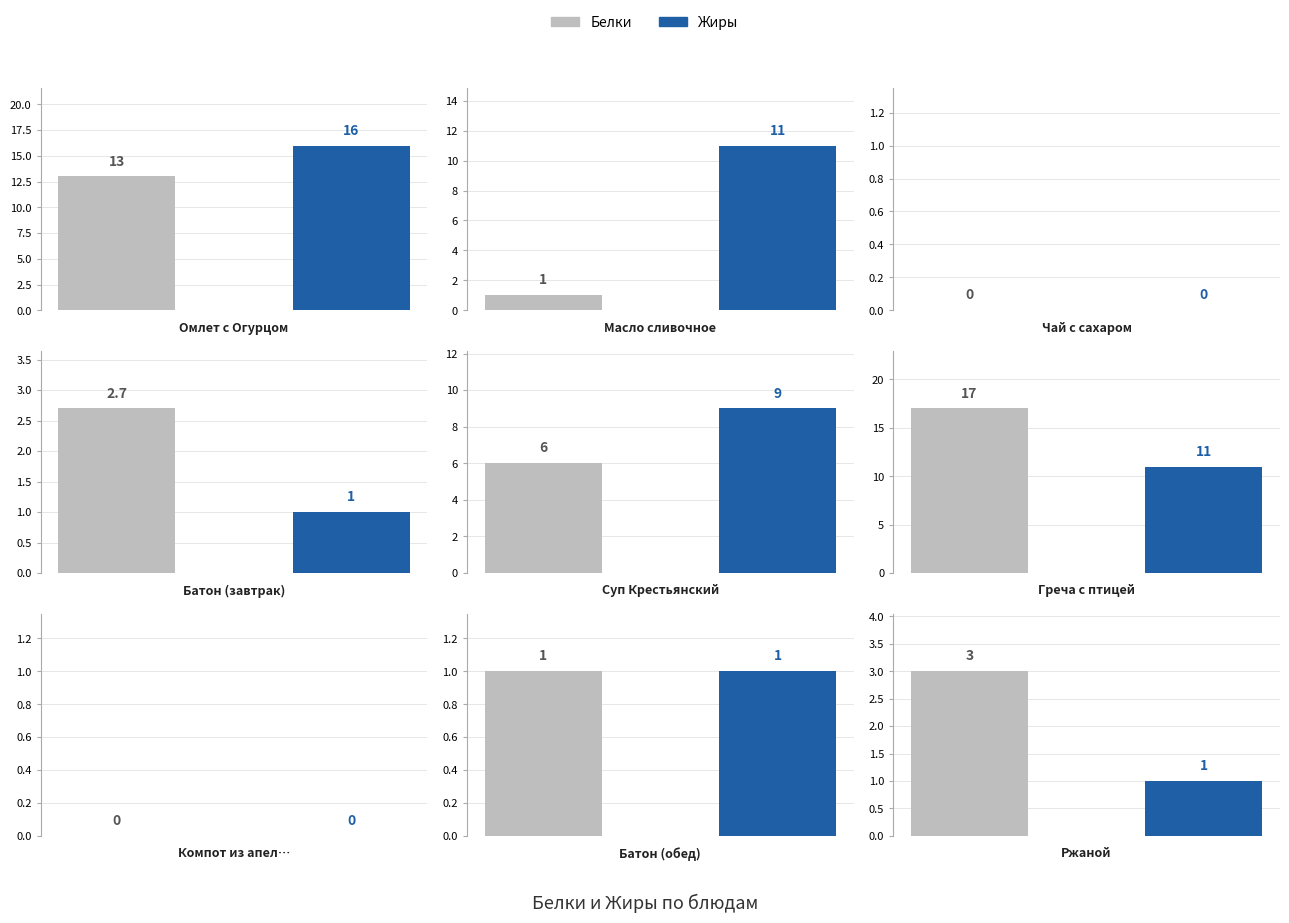

Rank the series by their average value, from highest to lowest.

Жиры, Белки